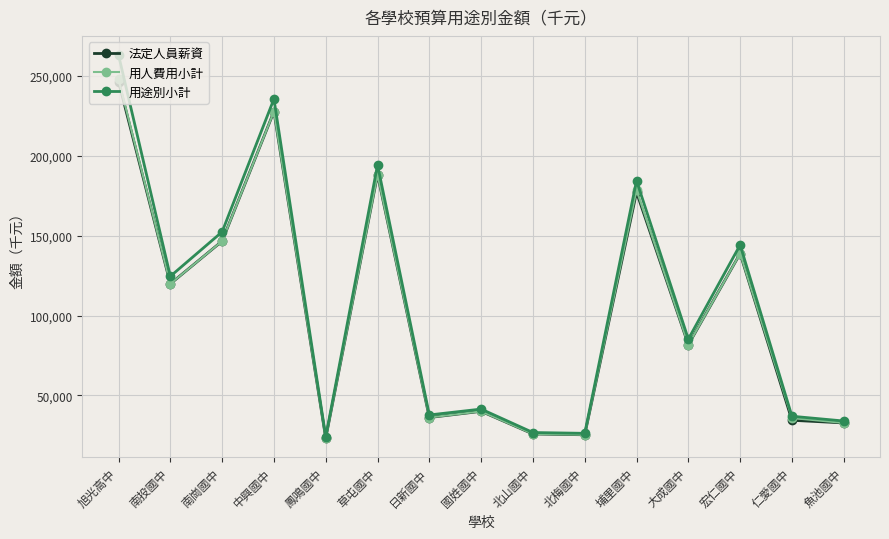

At which label does 法定人員薪資 reach its minimum?

鳳鳴國中